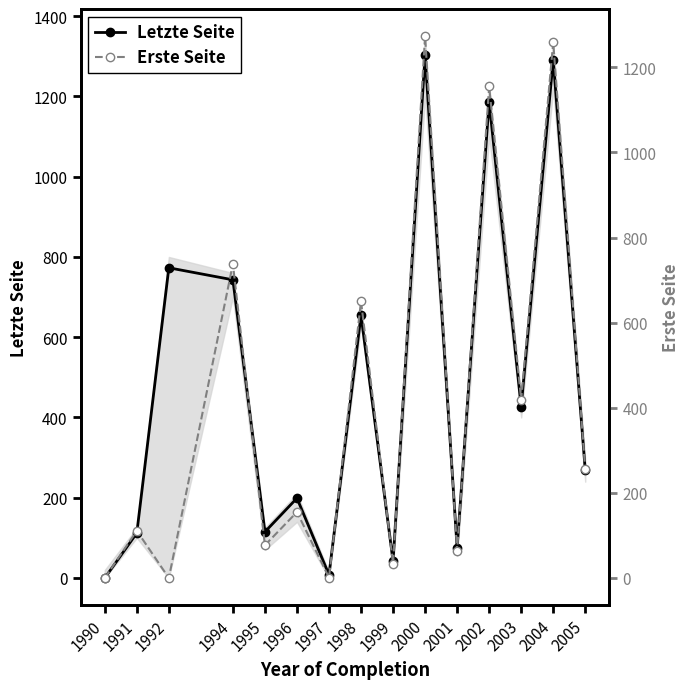

Between 1992 and 2002, which is larger?

2002